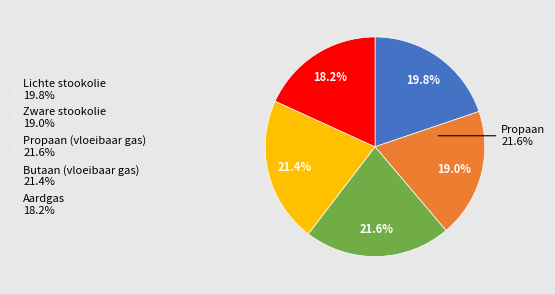

To the nearest percent, what percentage of the pie is Lichte stookolie?

20%